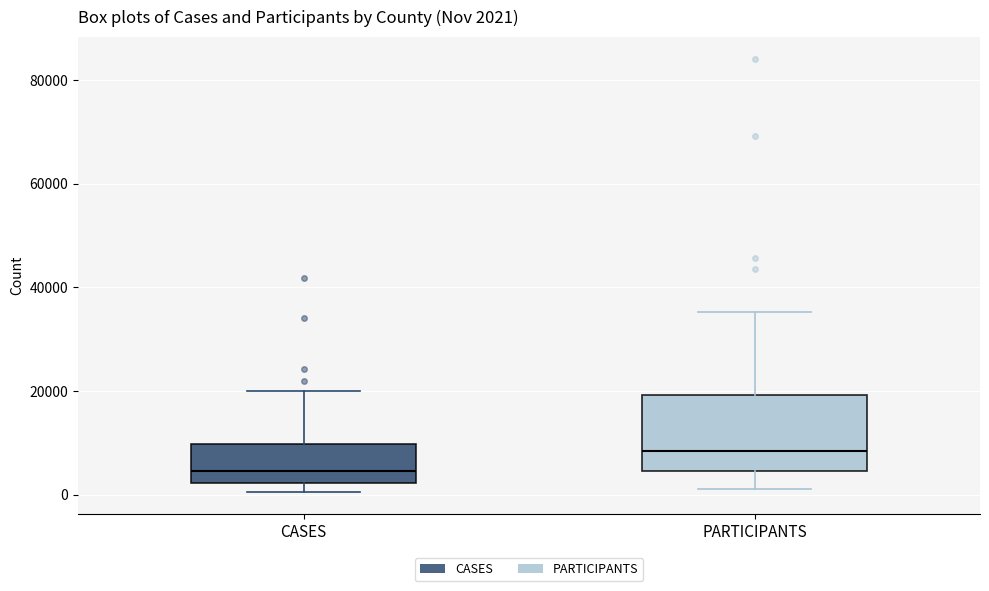

Which box has the highest median line?

PARTICIPANTS